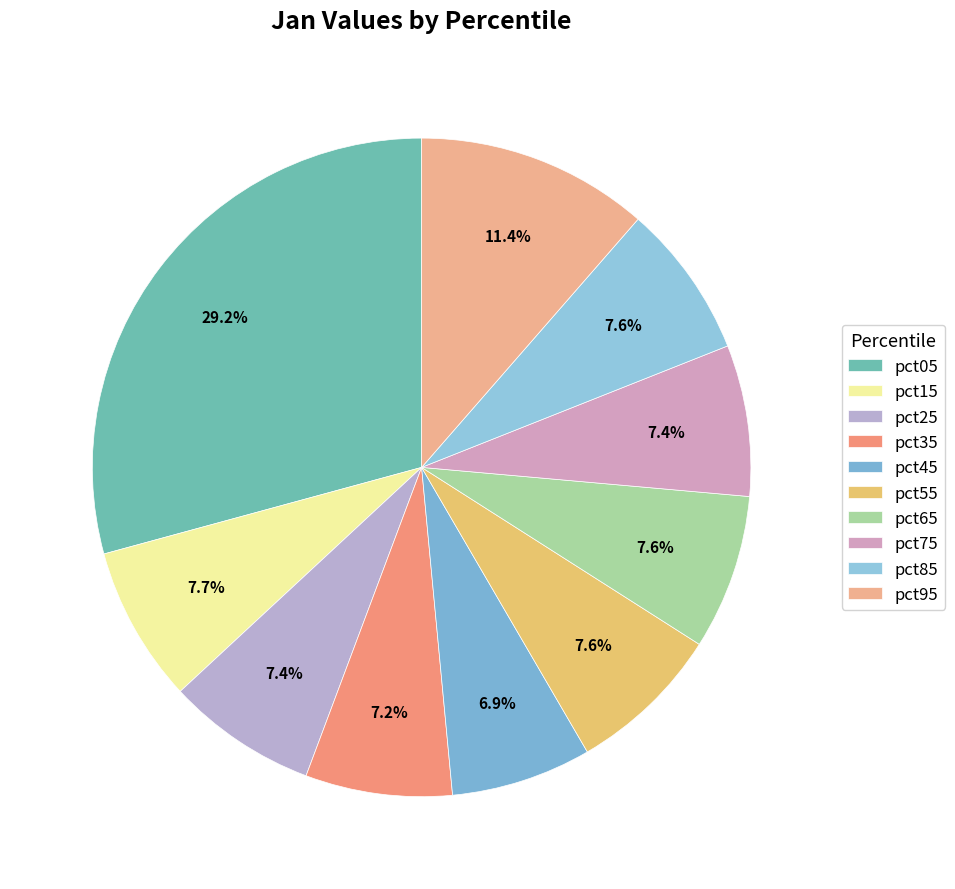

Which slice is the largest?

pct05